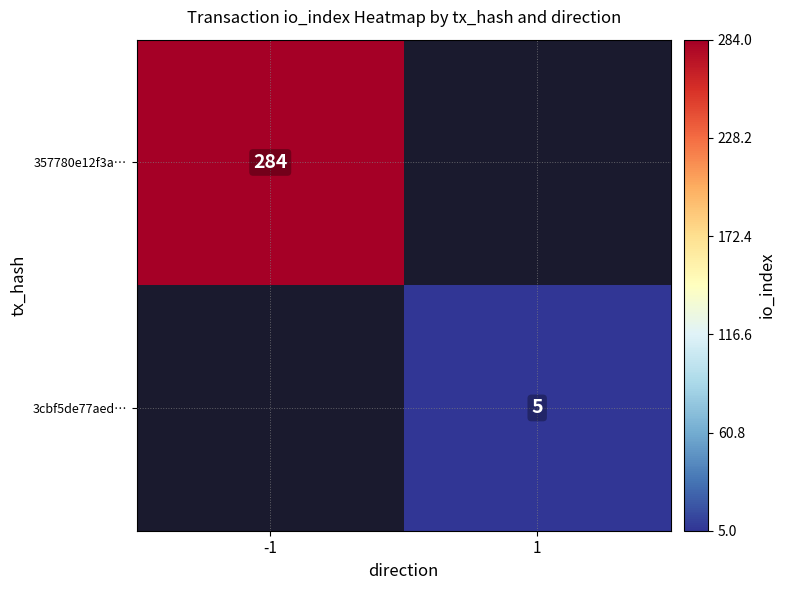

Is the value of 357780e12f3a… at -1 greater than the value of 3cbf5de77aed… at 1?

Yes